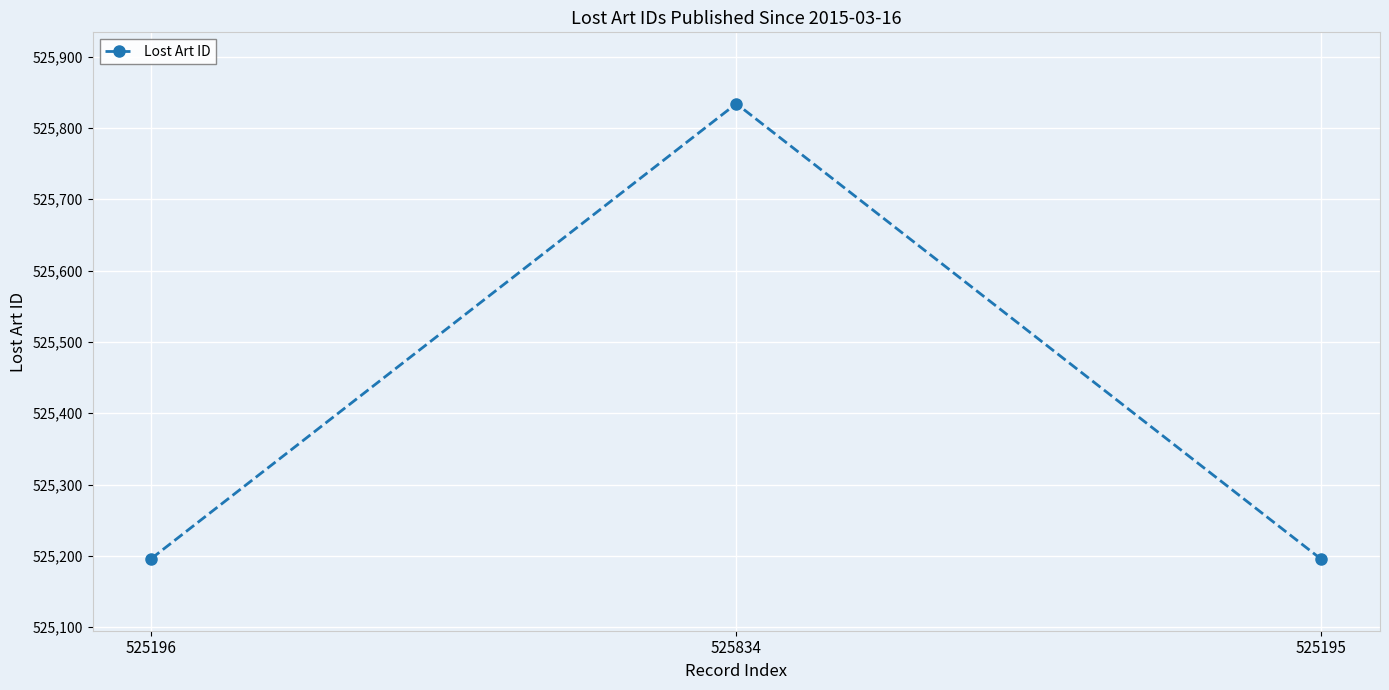

True or false: the data shows 525834 at 525834.

True